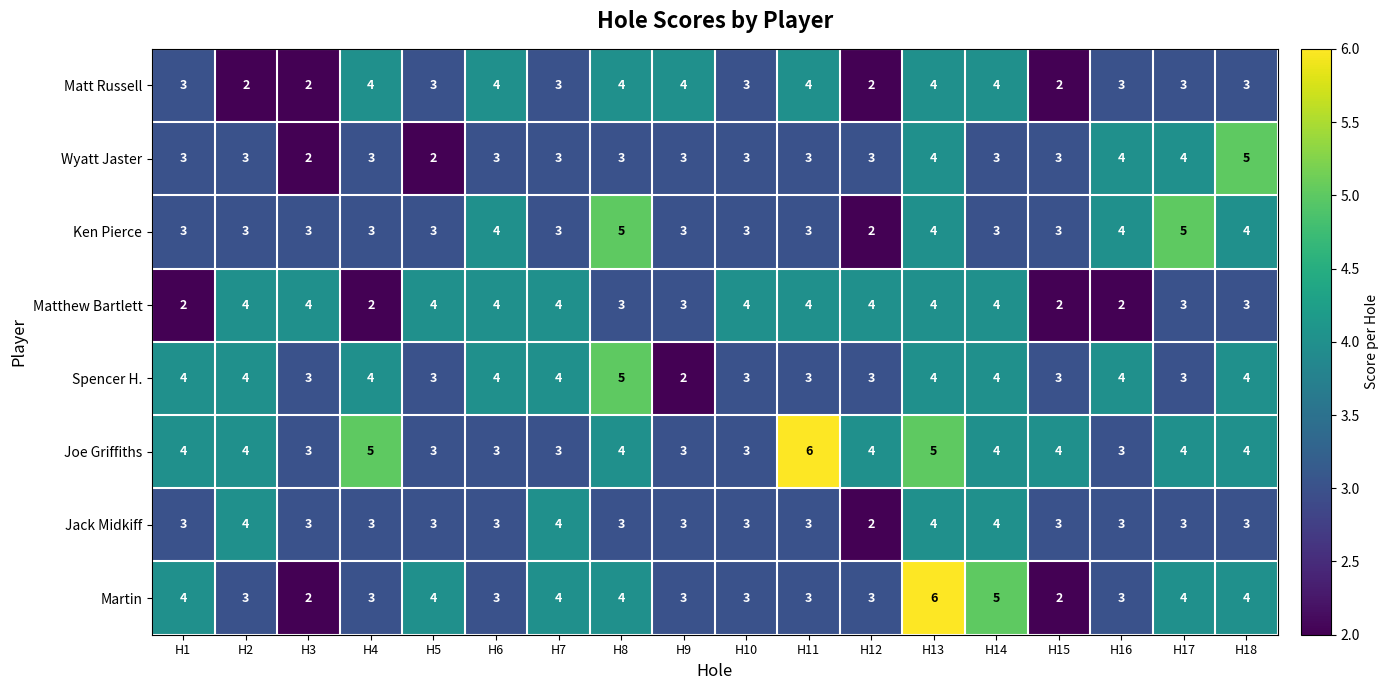

What is the maximum value for Ken Pierce?

5